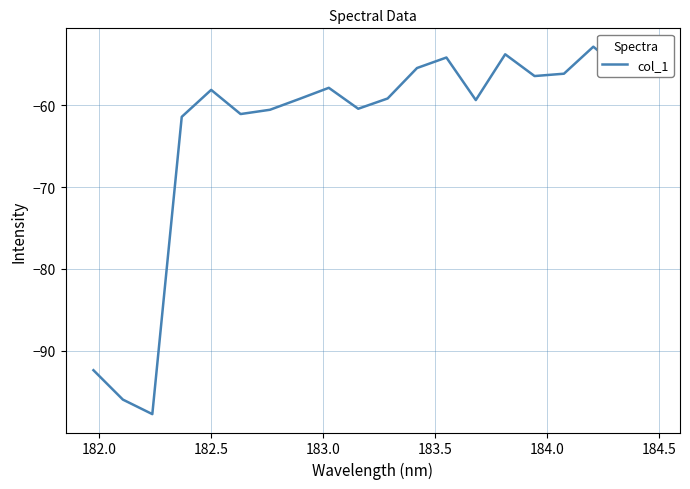

What is the maximum value shown in the chart?

-52.9